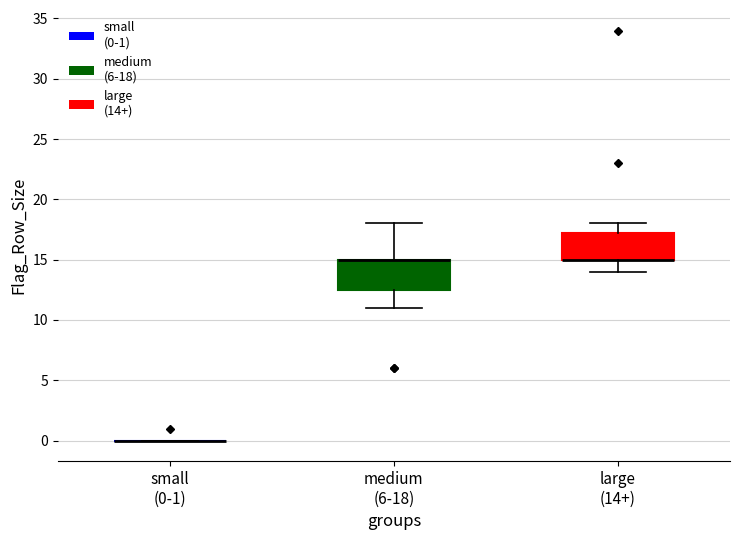

Reading left to right, read every box against the y-axis: the position of its median line, the range the box covers, and the ends of its whiskers. The values are not printed on the chart, so give them approximately, as read against the axis.

small (0-1): box collapsed to a line at 0.0, whiskers 0.0 to 0.0
medium (6-18): median 15.0 (drawn on the box's upper edge), box 12.5 to 15.0, whiskers 11.0 to 18.0
large (14+): median 15.0 (drawn on the box's lower edge), box 15.0 to 17.5, whiskers 14.0 to 18.0